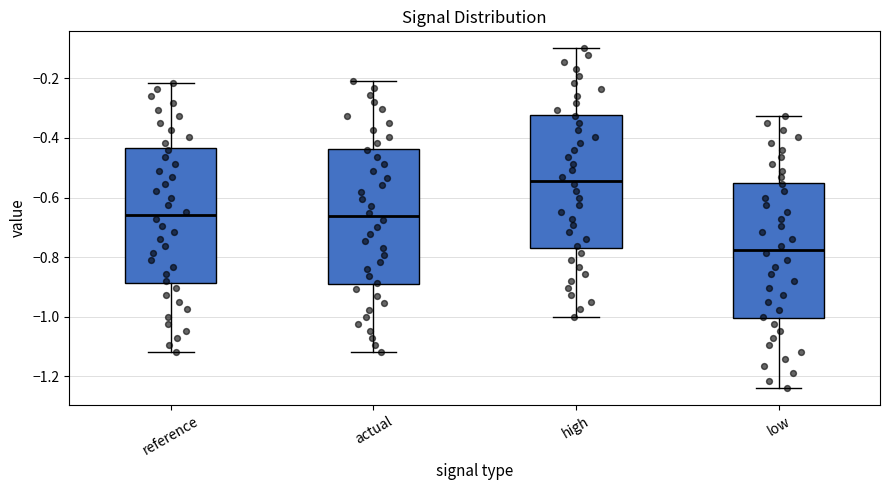

Where is the lower edge of the box for reference on the y-axis? The values are not printed on the chart, so give them approximately, as read against the axis.

-0.88